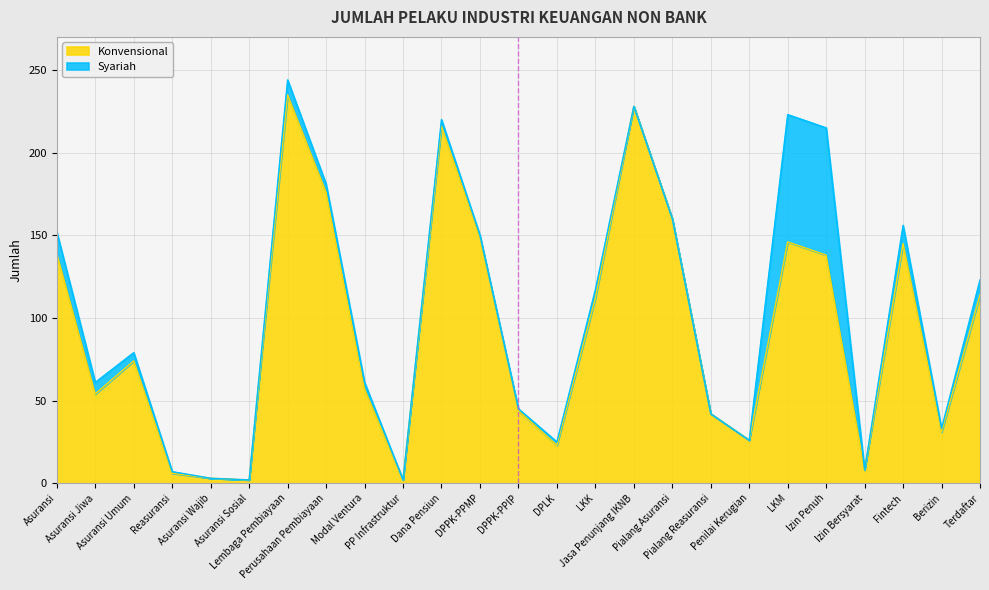

True or false: there are more than 2 points higher than both neighbors.

True